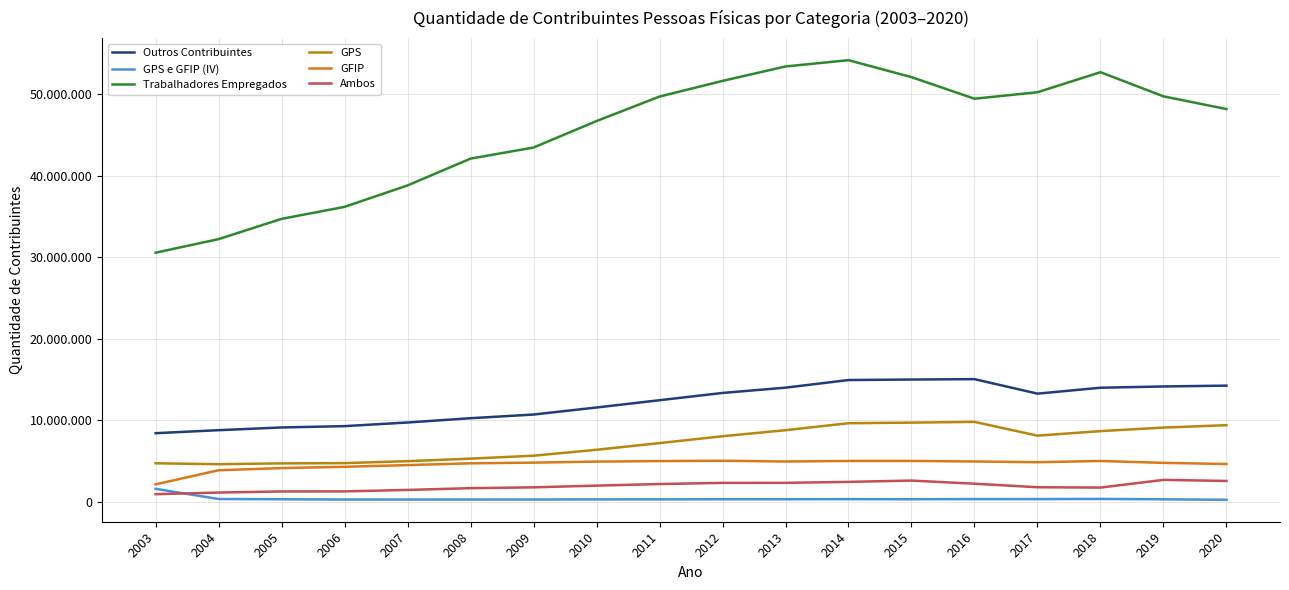

At how many categories does at least one series exceed 51825264?

4